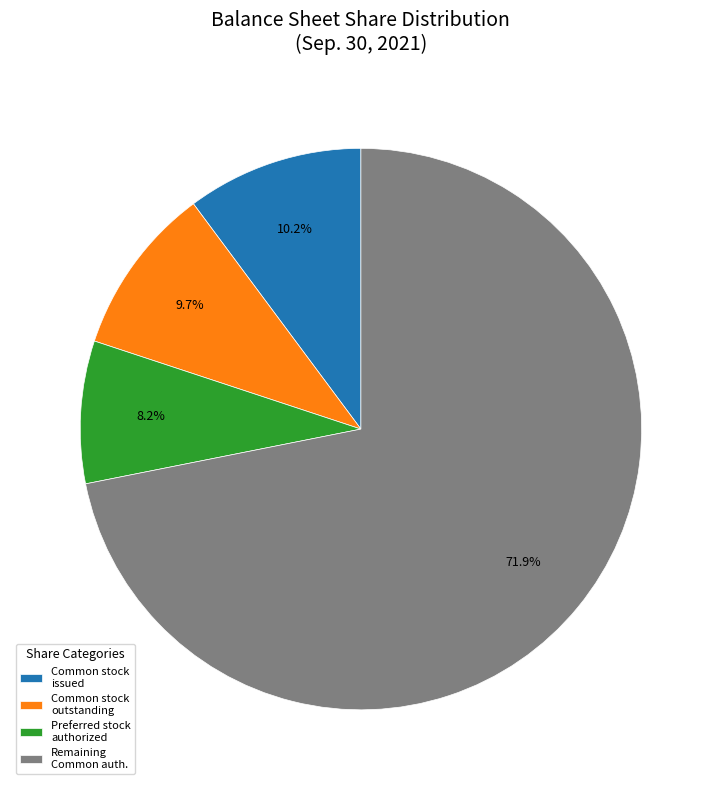

Count the number of slices in the pie.

4